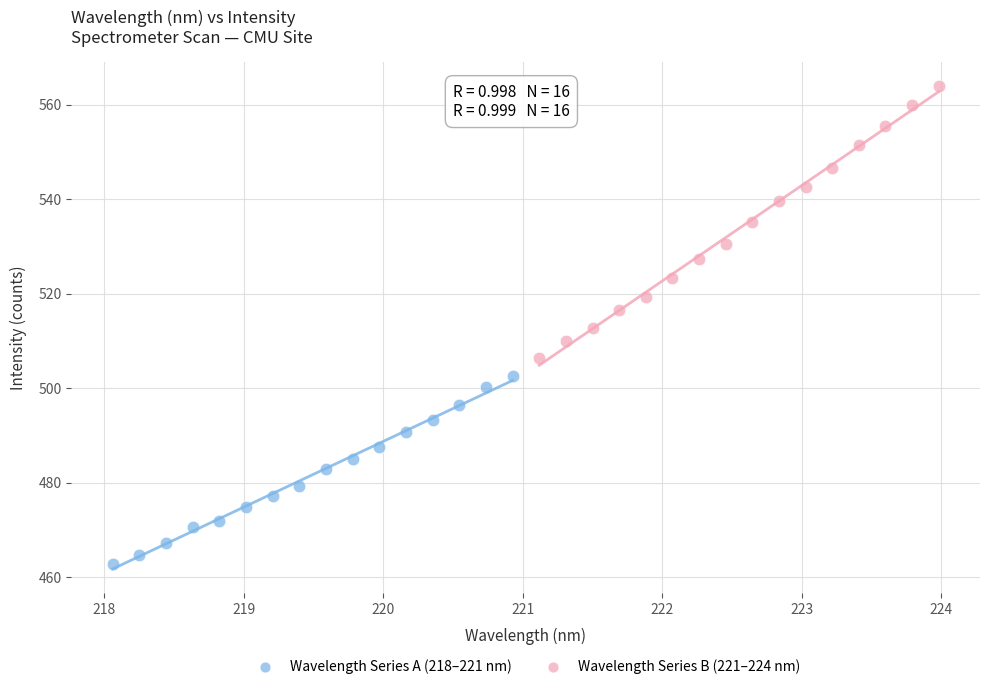

Which series reaches the maximum Y coordinate?

Wavelength Series B (221–224 nm)